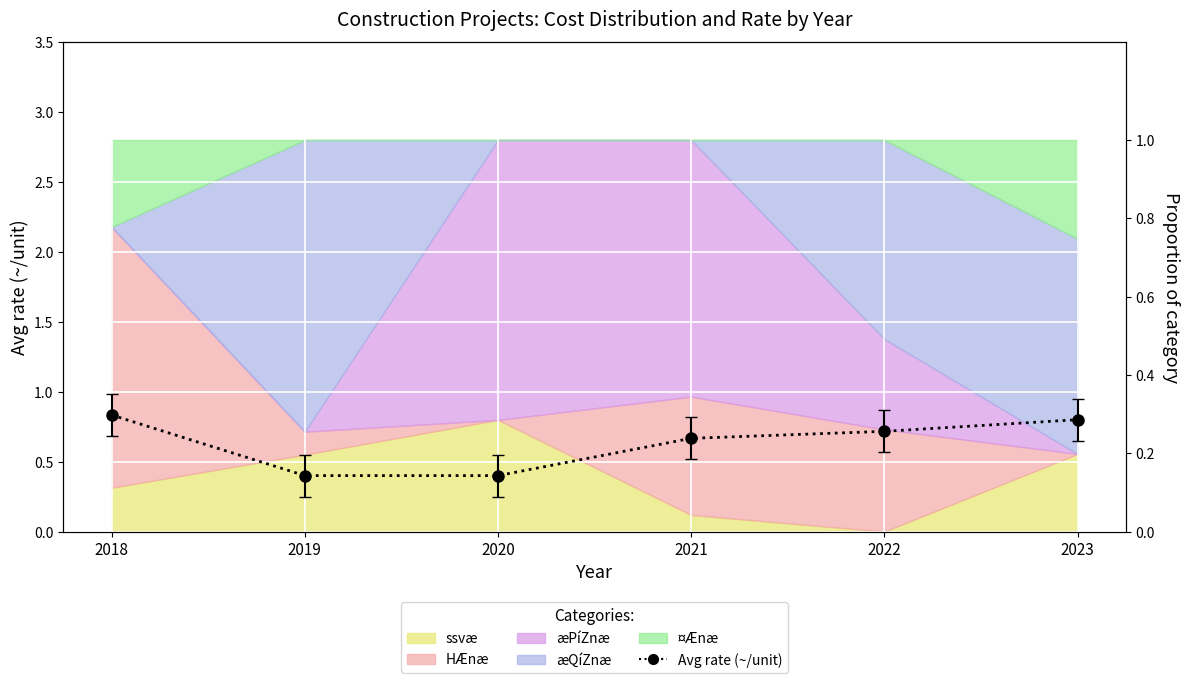

Count the values in the range 0 to 1.

6